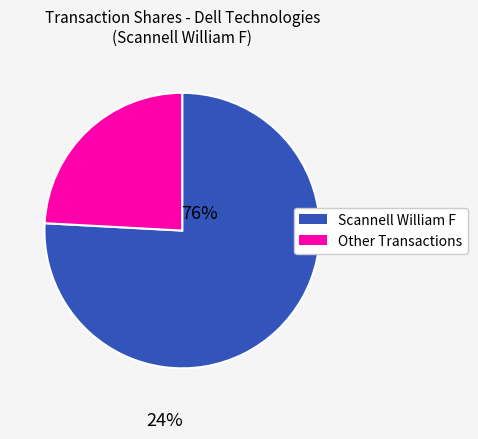

Does any single category account for the majority?

Yes